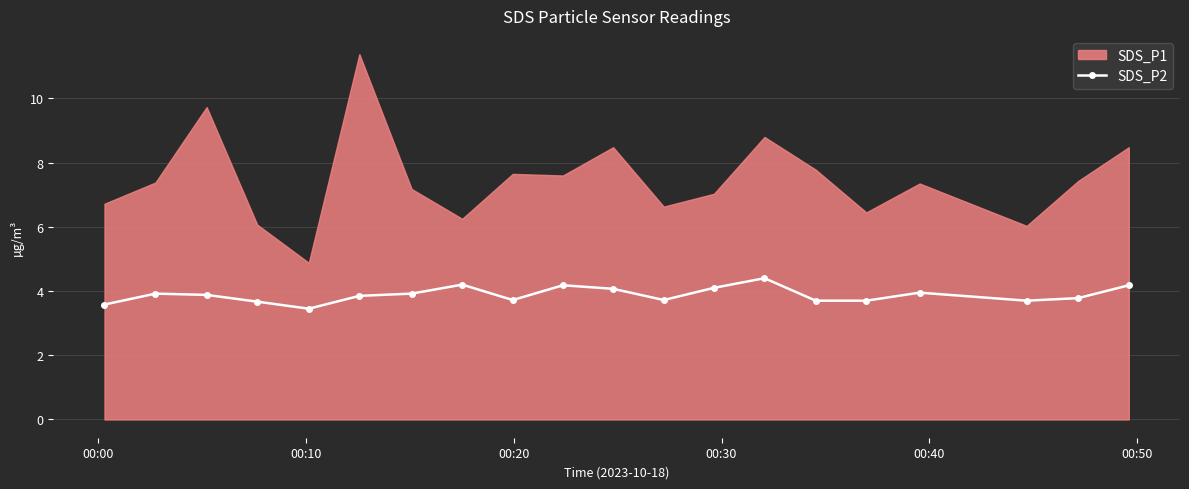

How many interior local valleys (lower than both neighbors) does the data have?

4